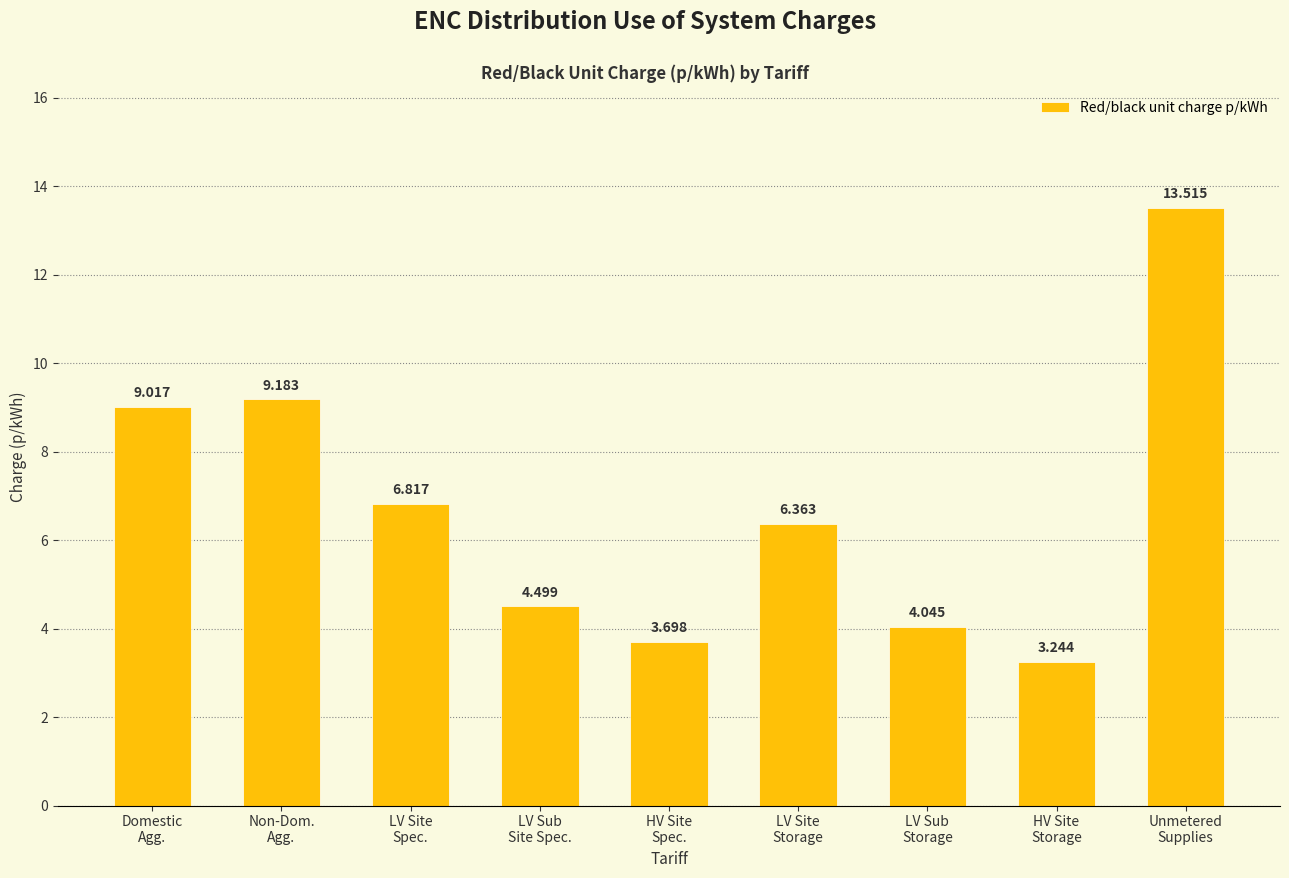

What is the label of the 1st bar from the right?

Unmetered
Supplies